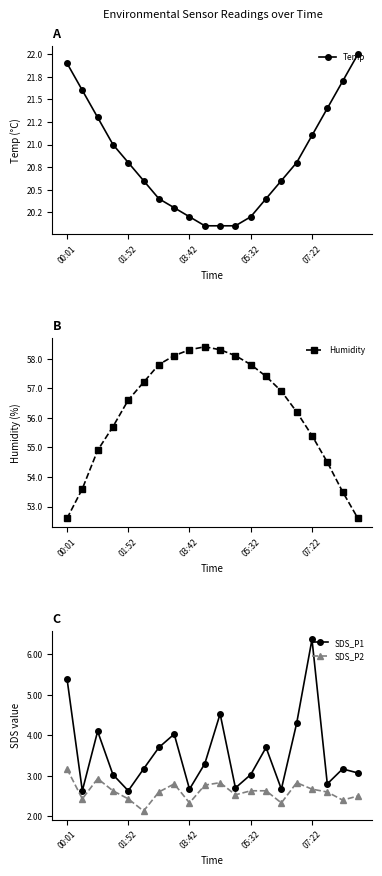

List the series in order of their peak value, highest first.

Humidity, Temp, SDS_P1, SDS_P2